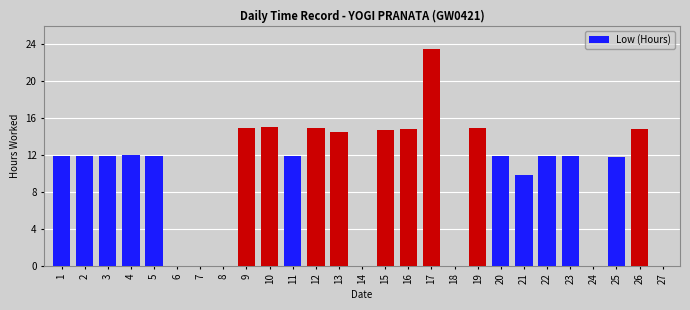

Which label corresponds to the largest value in the chart?

17